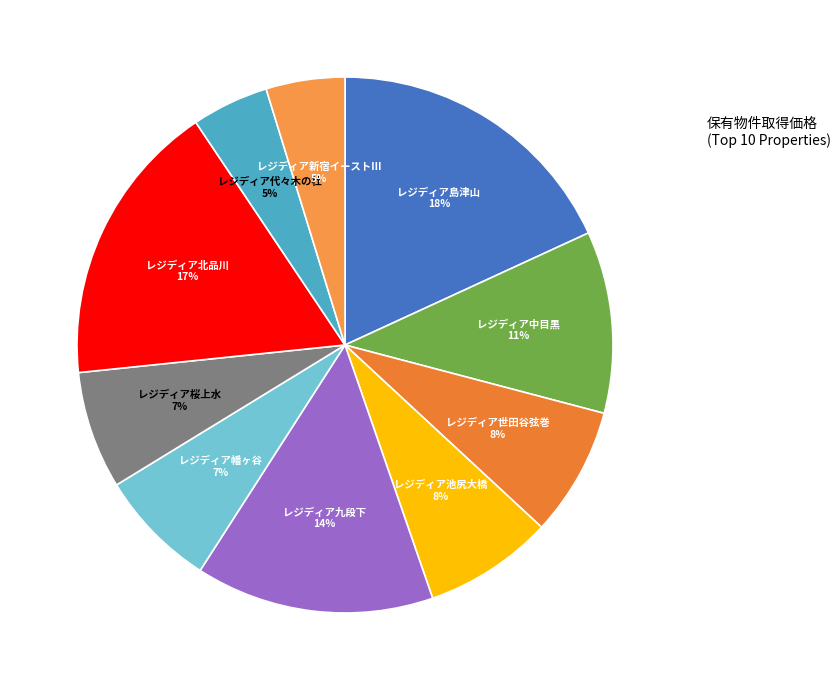

Count the number of slices in the pie.

10